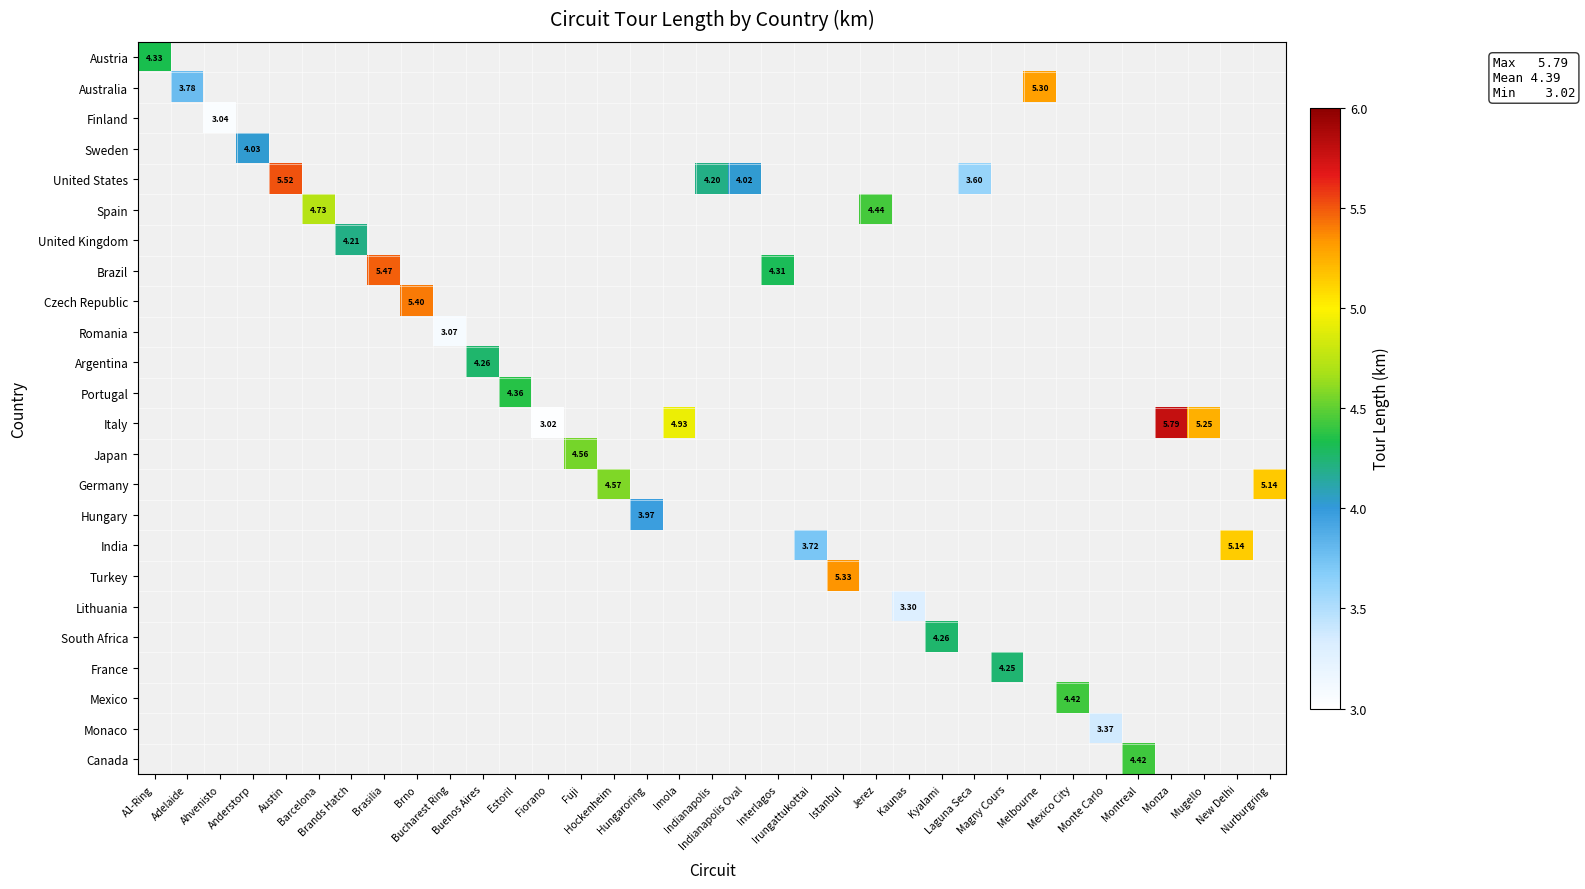

Between Adelaide and Buenos Aires, which is larger?

Buenos Aires